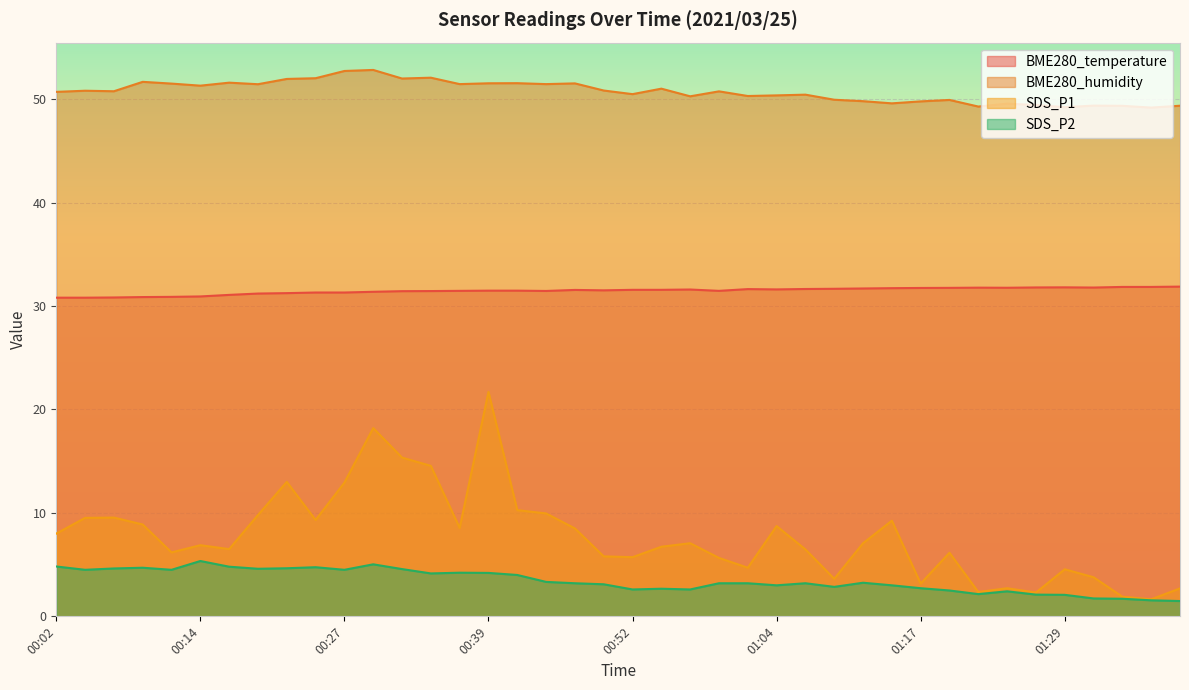

Is it true that BME280_humidity equals 83.8 at 00:17?

False